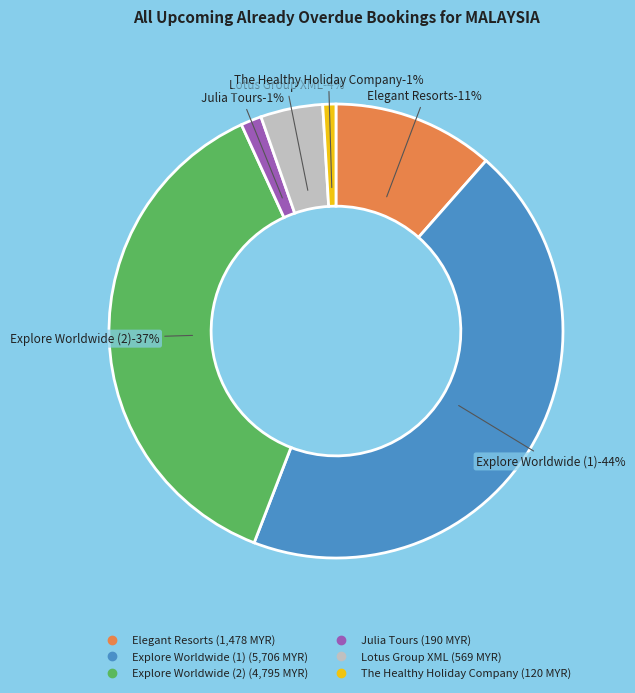

To the nearest percent, what is the average slice percentage?

17%